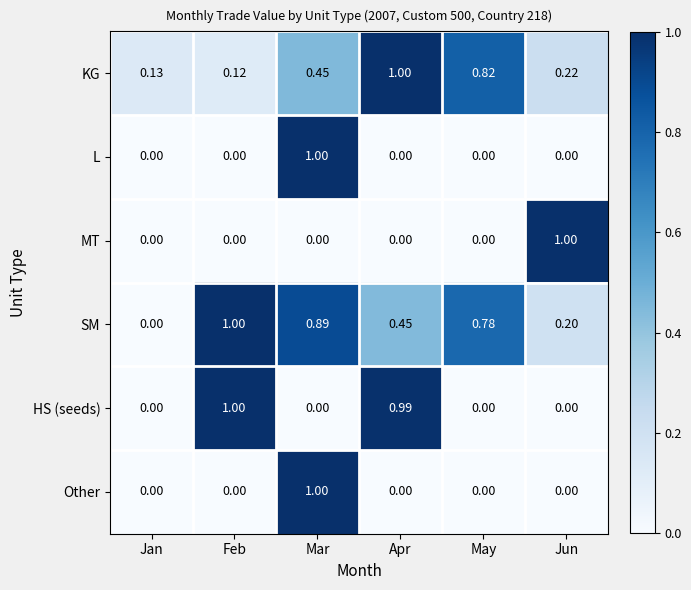

At which category is the sum across all series the highest?

Mar